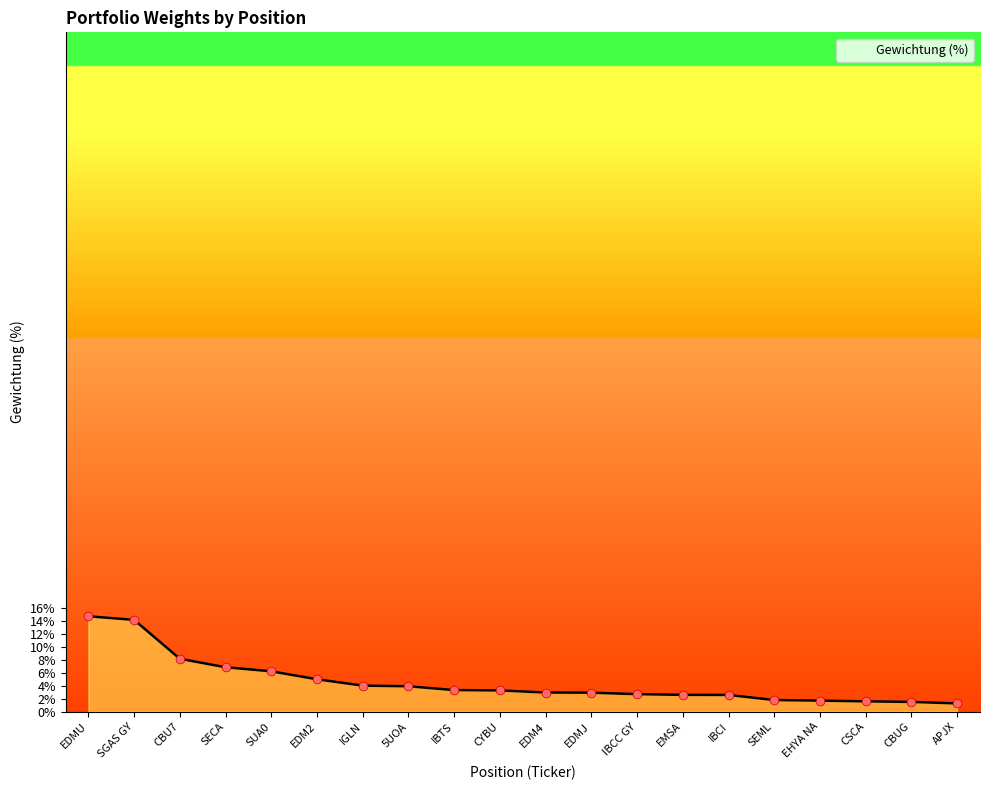

What is the change in value from SGAS GY to IBCC GY?

-11.5